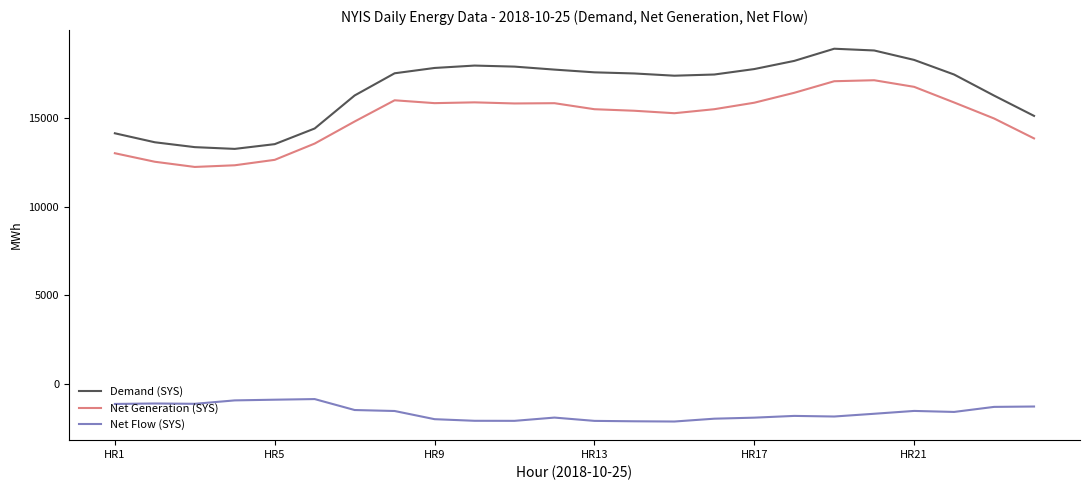

Which series has the largest total across all categories?

Demand (SYS)